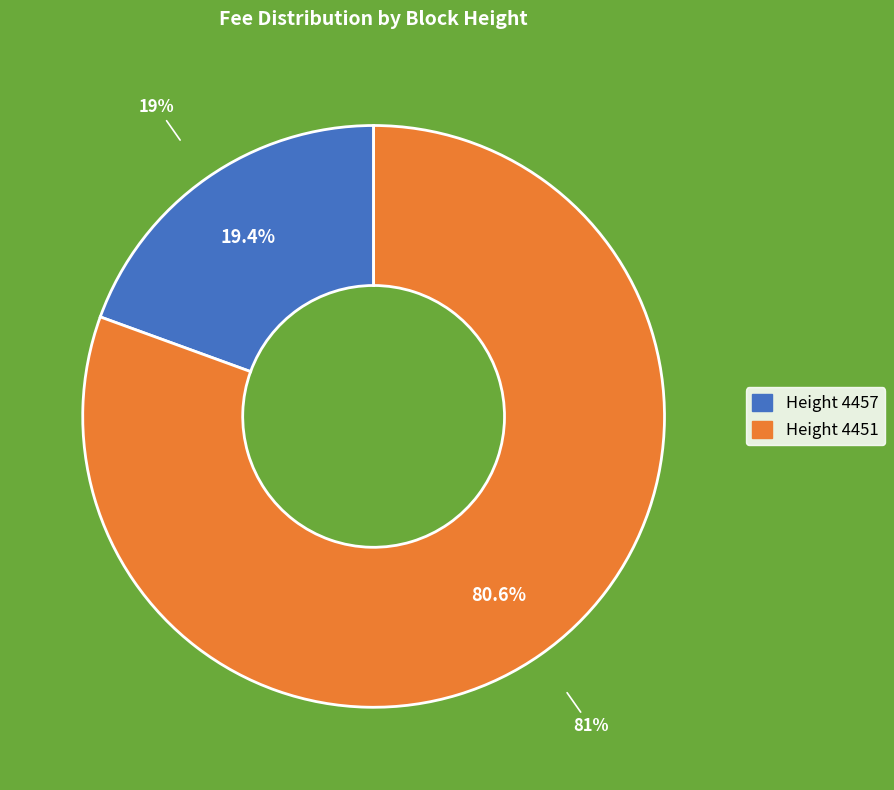

To the nearest percent, what portion does 4451 represent?

81%